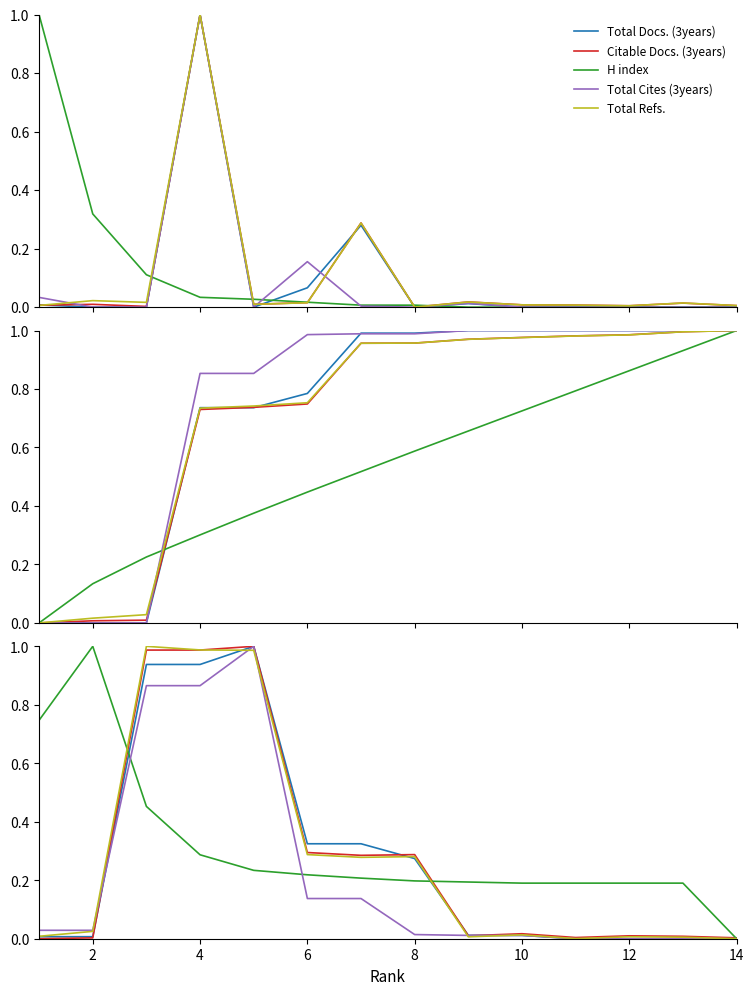

At which label does H index reach its minimum?

14